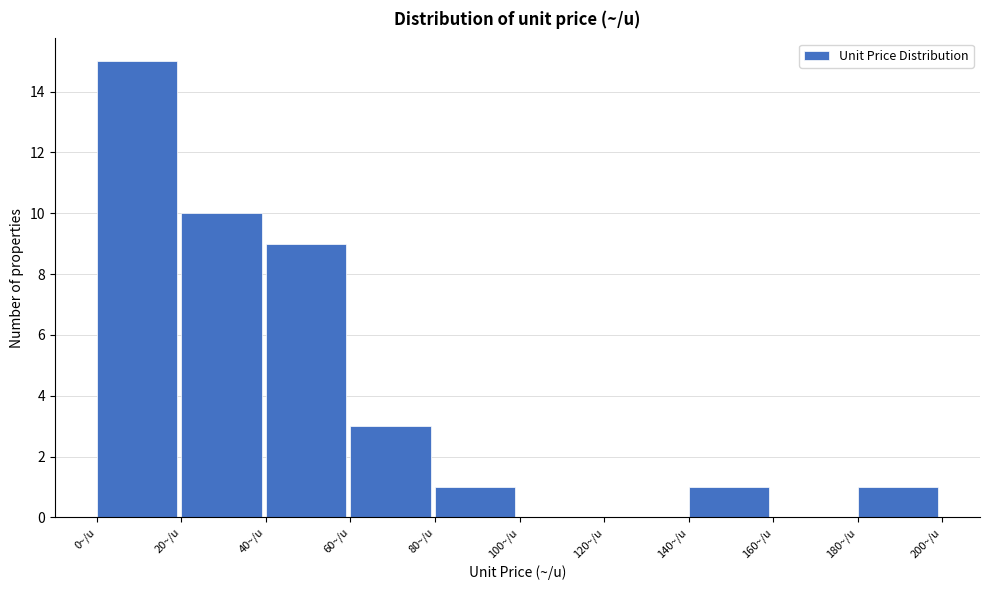

Reading left to right, list every bar in this chart as the range it spans on the x-axis followed by its height. The values are not printed on the chart, so give them approximately, as read against the axis.

0 to 20: 15
20 to 40: 10
40 to 60: 9
60 to 80: 3
80 to 100: 1
100 to 120: 0
120 to 140: 0
140 to 160: 1
160 to 180: 0
180 to 200: 1